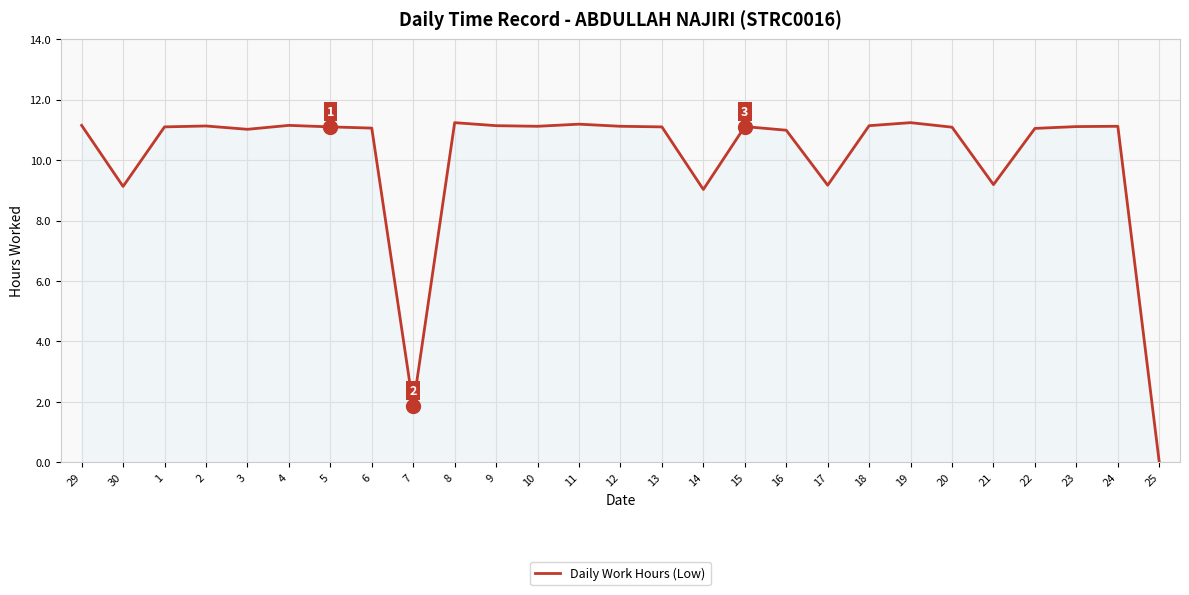

Approximately how many times larger is the value at 15 compared to 17?

1.2